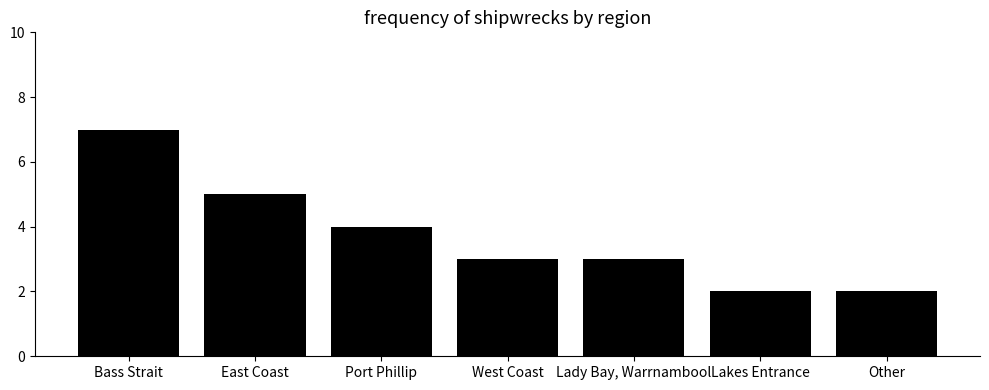

What is the sum of the values at Port Phillip and Lakes Entrance?

6